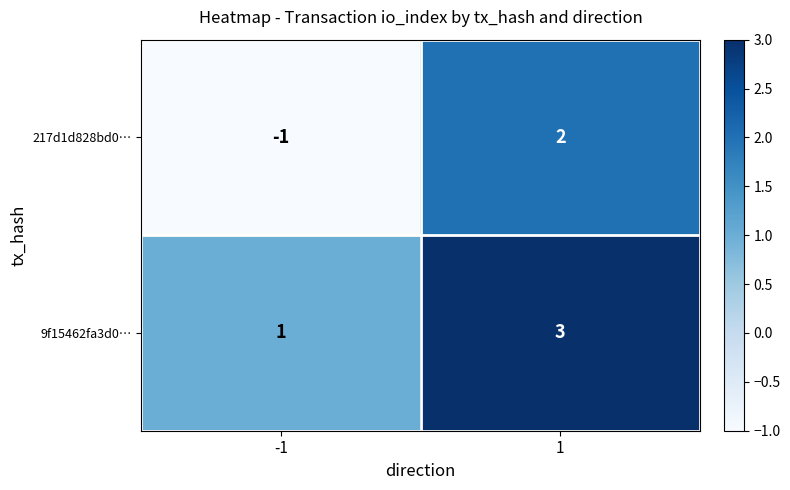

Rank the series by their average value, from lowest to highest.

217d1d828bd0…, 9f15462fa3d0…